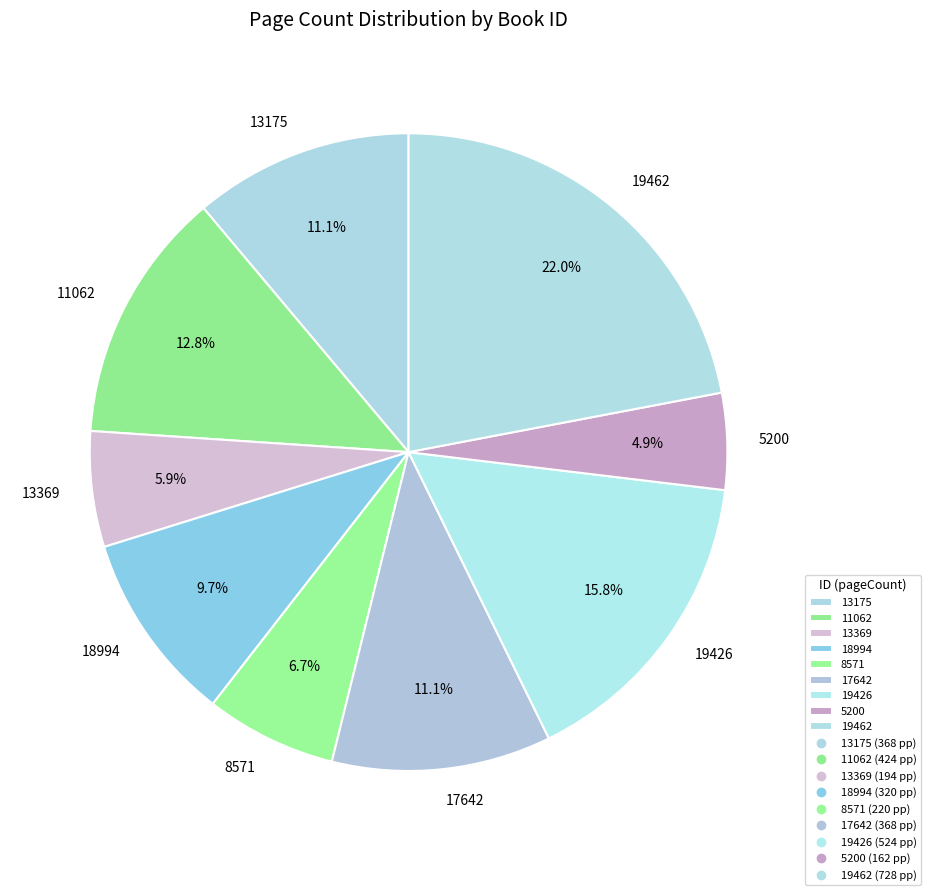

True or false: 13369 accounts for 19% of the total.

False